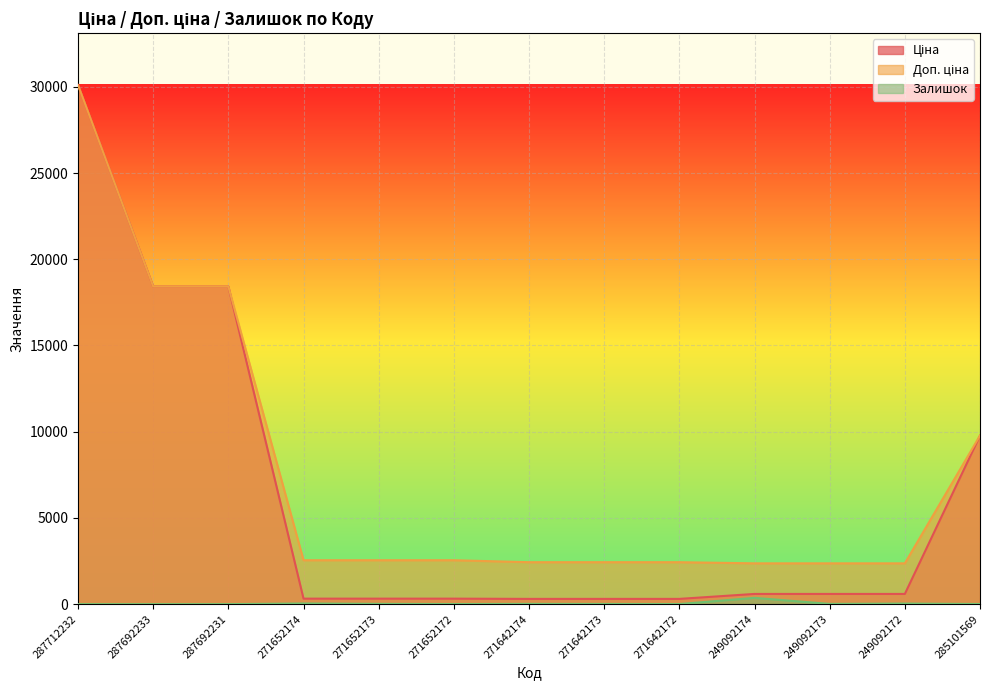

What is the difference between the Доп. ціна values at 271652173 and 249092172?

179.9